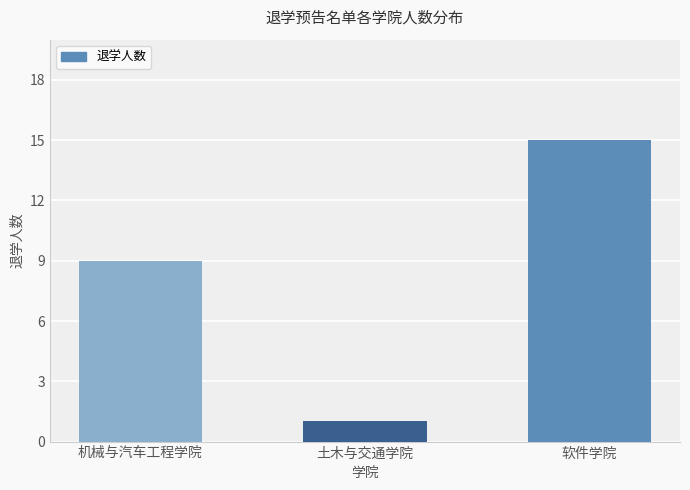

Rank the categories by value from highest to lowest.

软件学院, 机械与汽车工程学院, 土木与交通学院